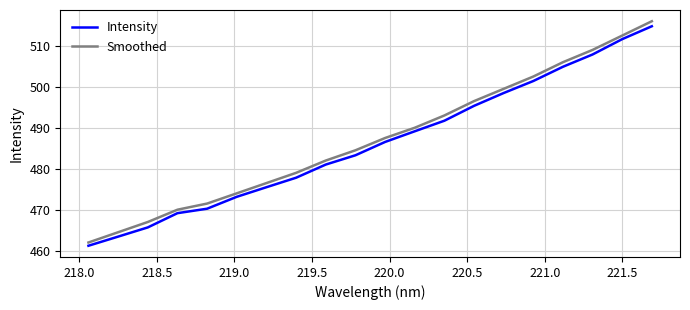

What is the maximum value shown in the chart?

516.0